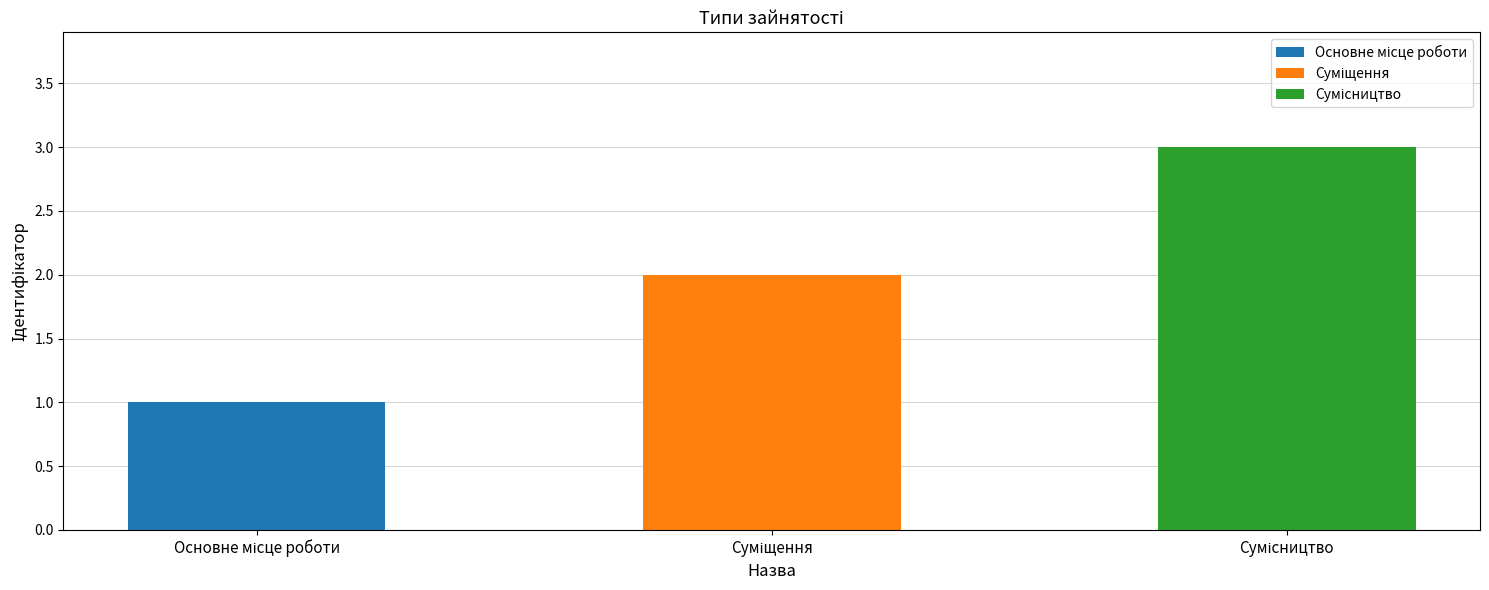

List the labels in order of value, smallest first.

Основне місце роботи, Суміщення, Сумісництво